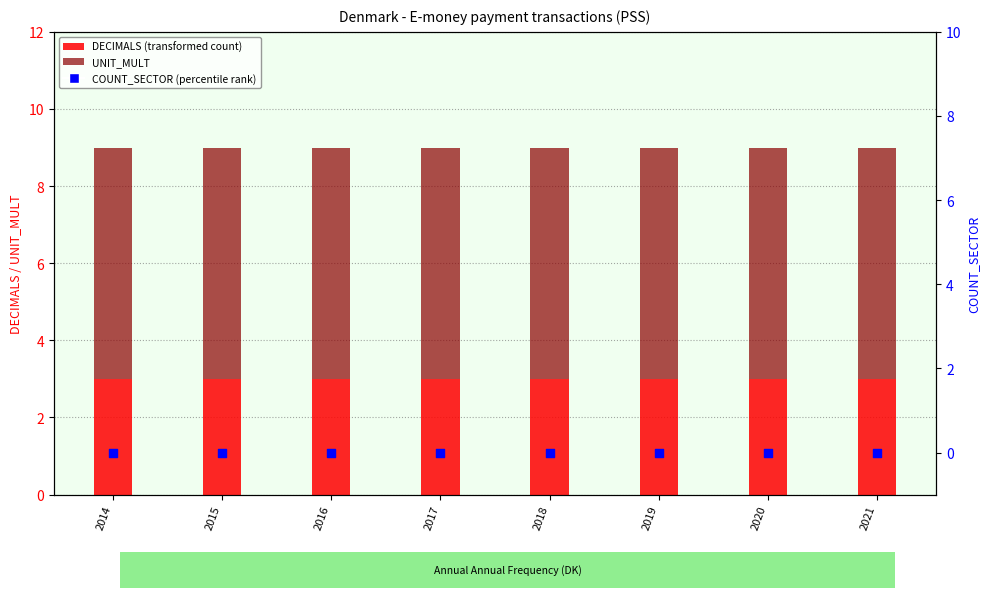

What is the total value across all series at 2018?

9